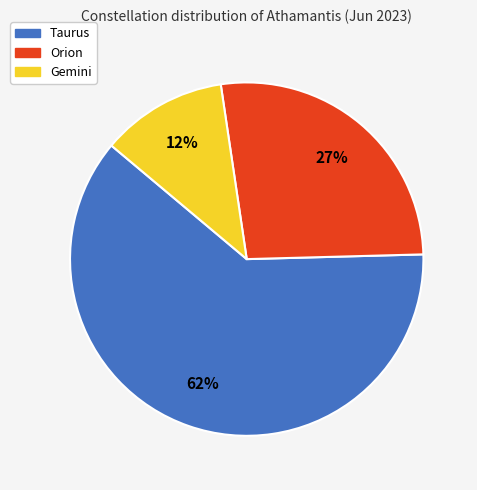

To the nearest percent, what is the difference between the largest and smallest slice percentages?

50%